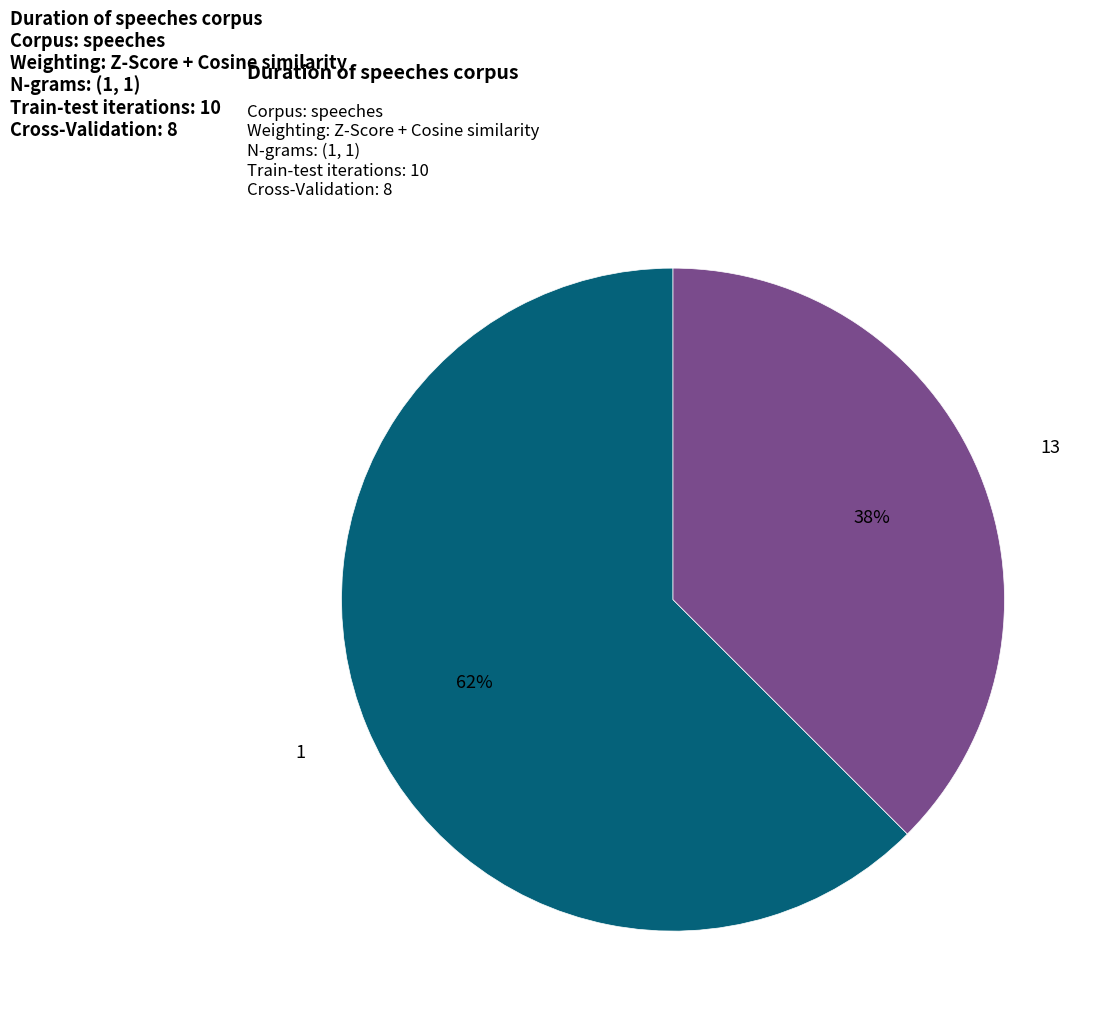

To the nearest percent, what is the average slice percentage?

50%